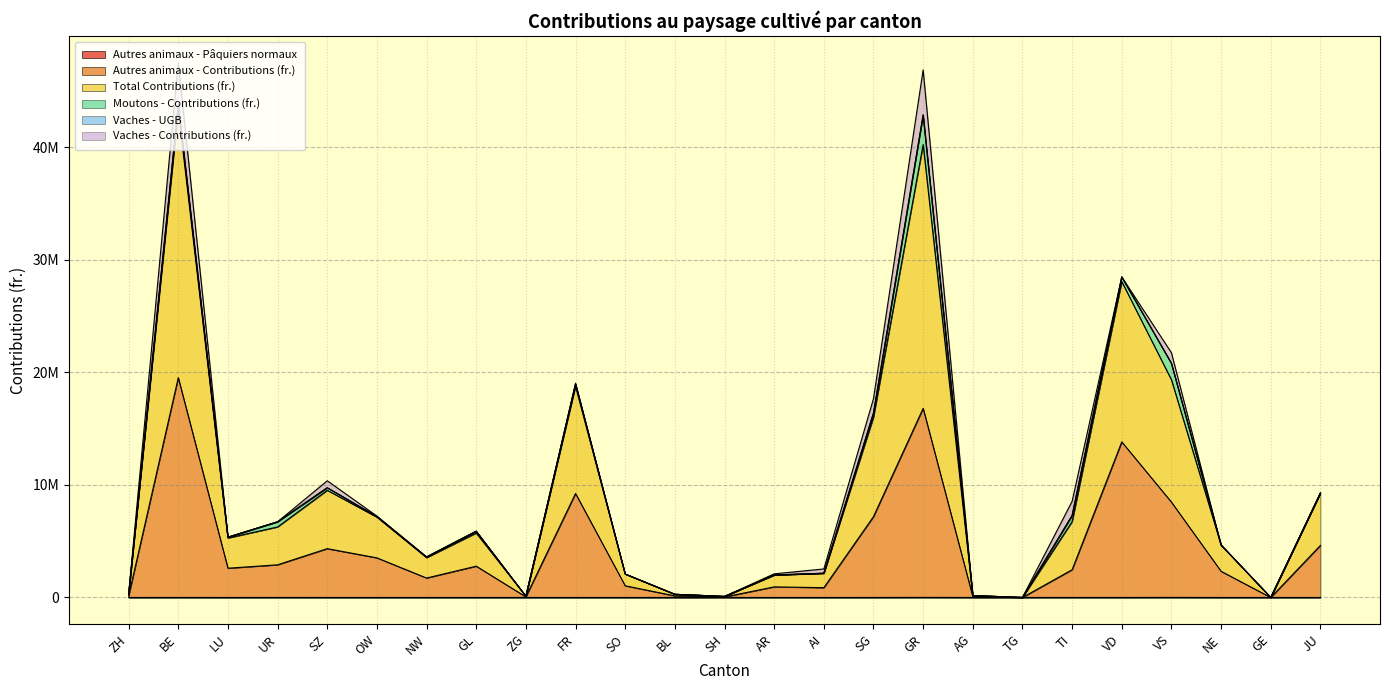

Does the chart have visible grid lines?

Yes